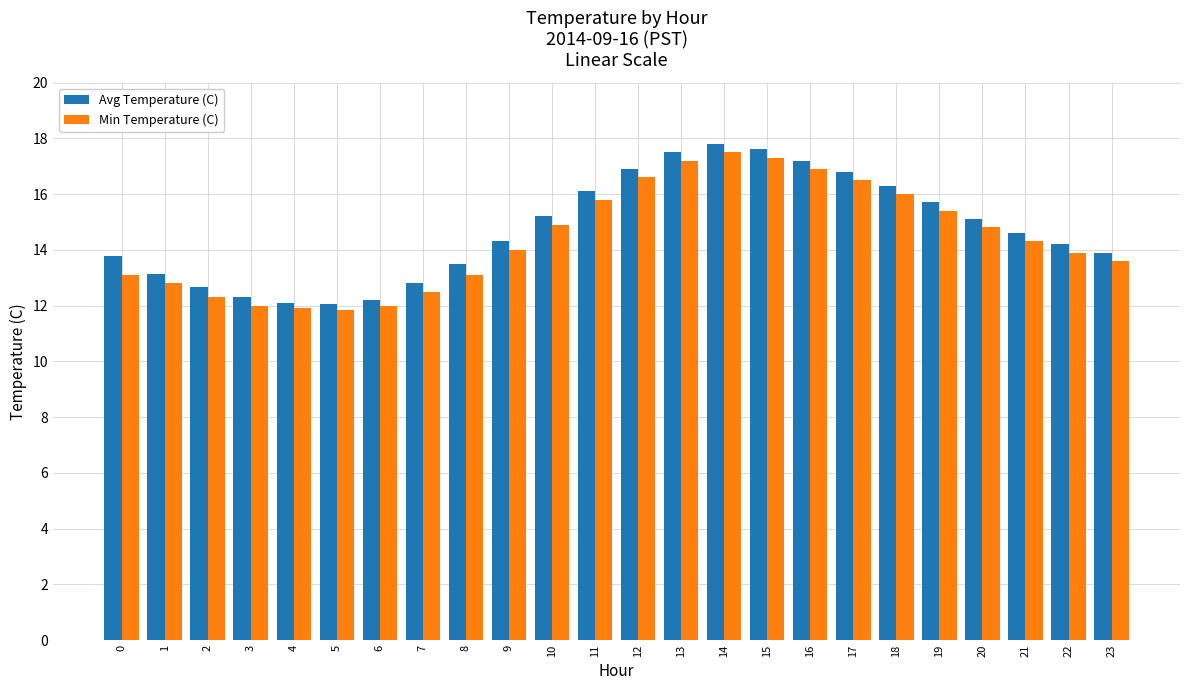

What is the difference between the second highest and second lowest values in the Avg Temperature (C) series?

5.5